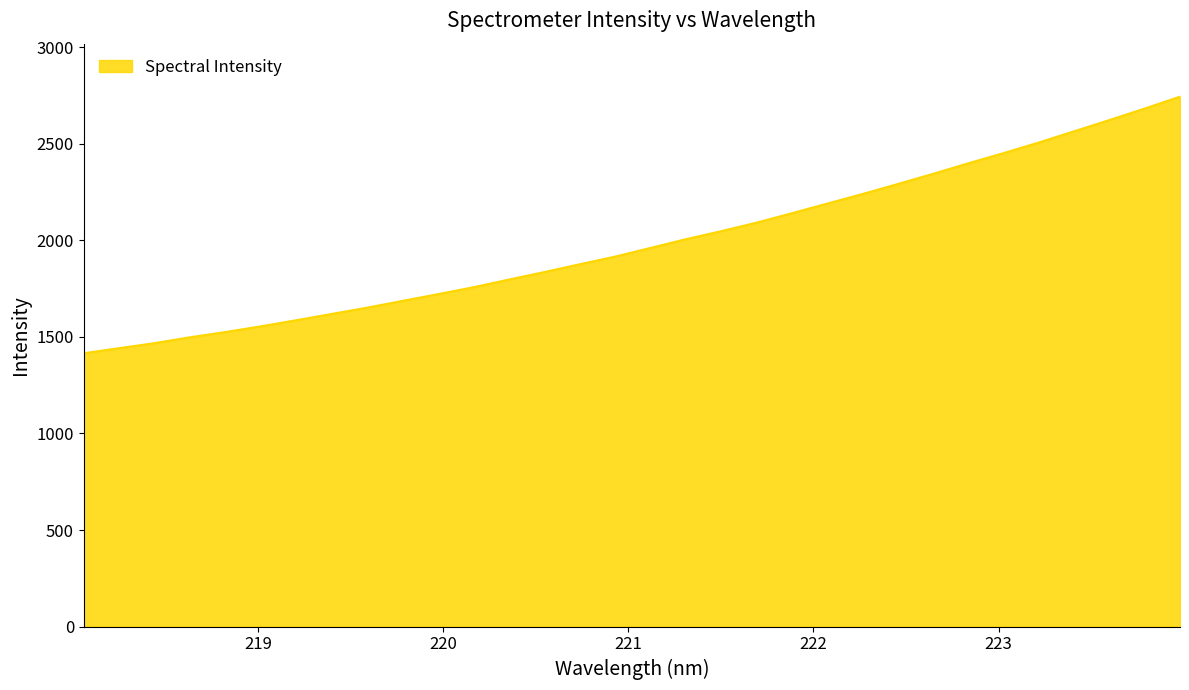

What is the maximum value shown in the chart?

2744.0